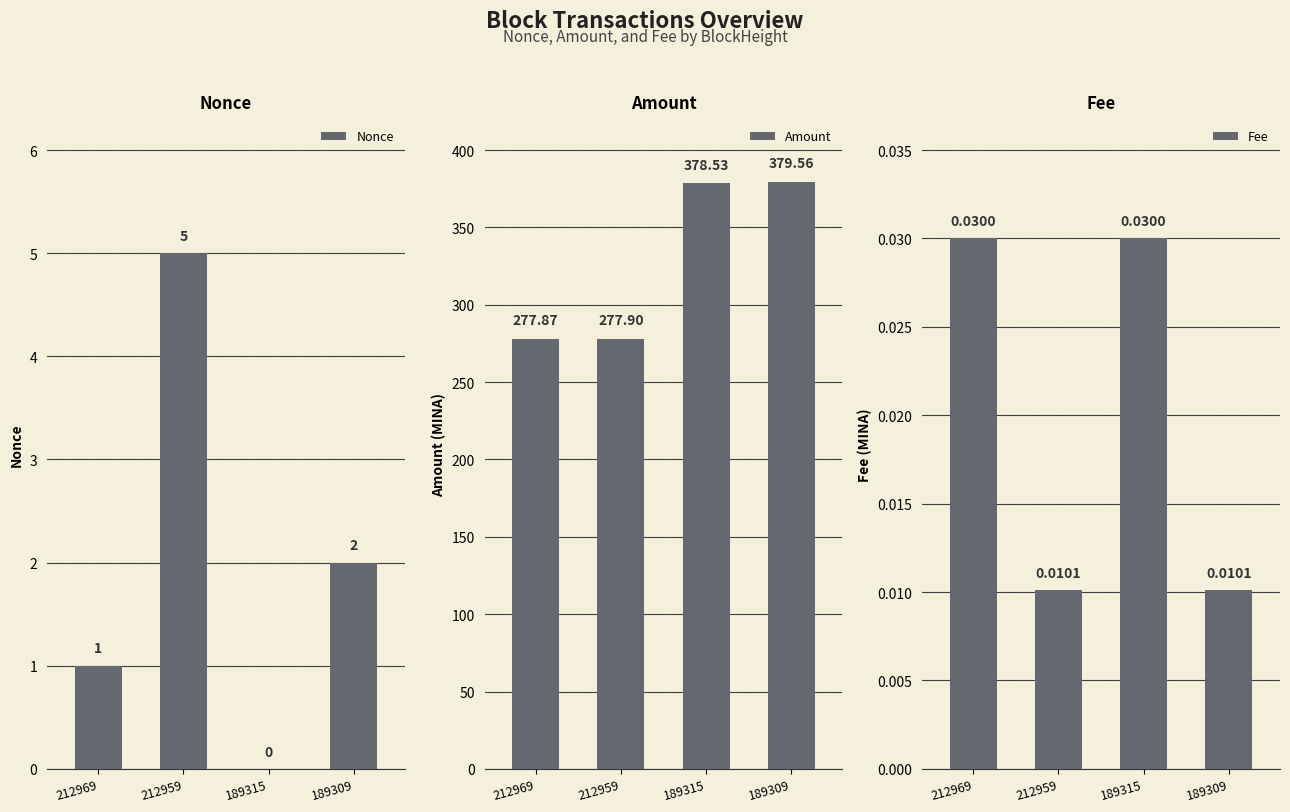

What is the total value across all series at 212969?

278.9